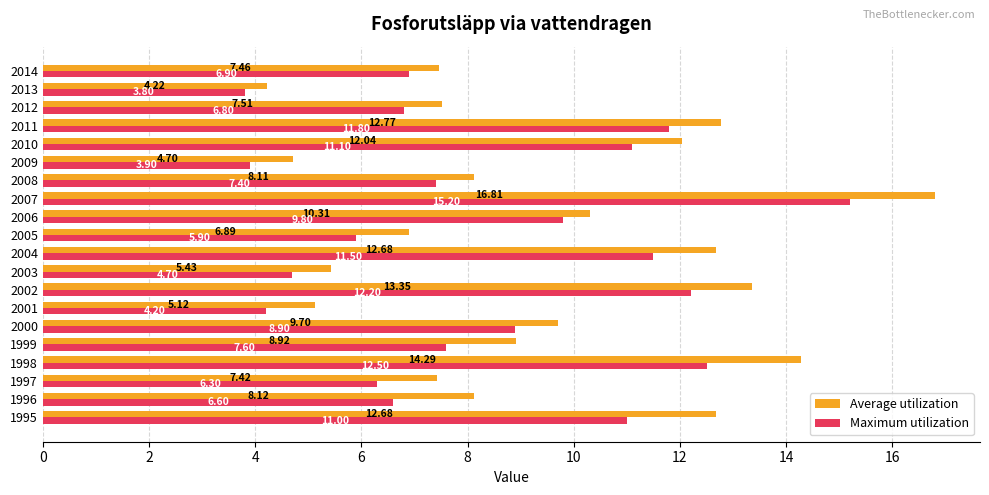

At which category is the sum across all series the highest?

2007